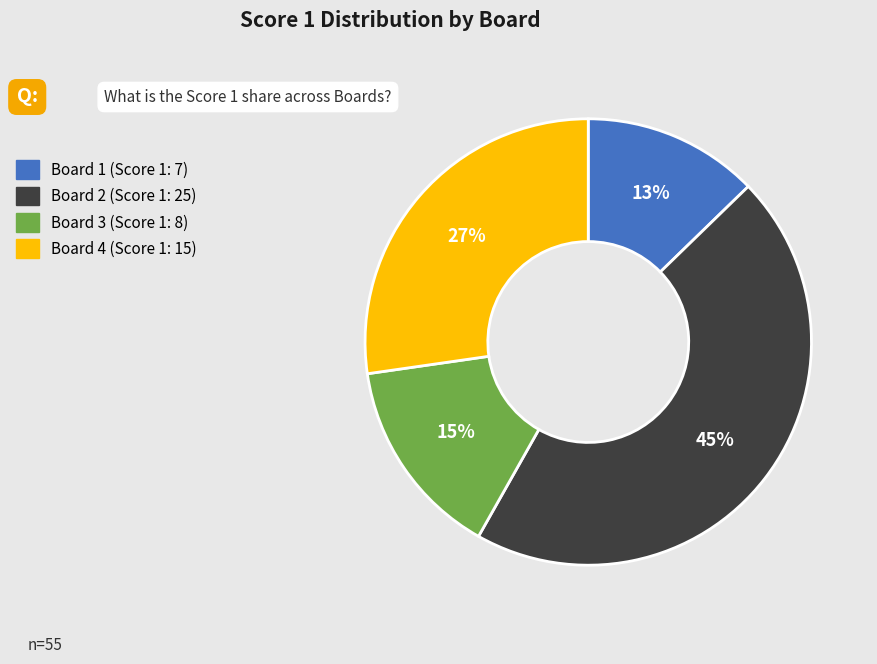

What is the ratio of the value at Board 4 to the value at Board 2?

0.6